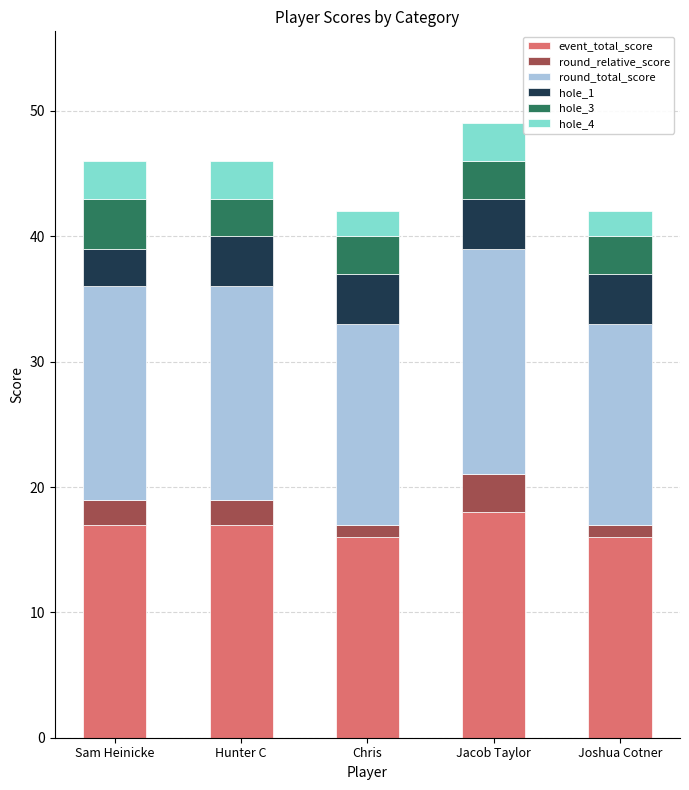

What is the approximate value of event_total_score at Hunter C?

17